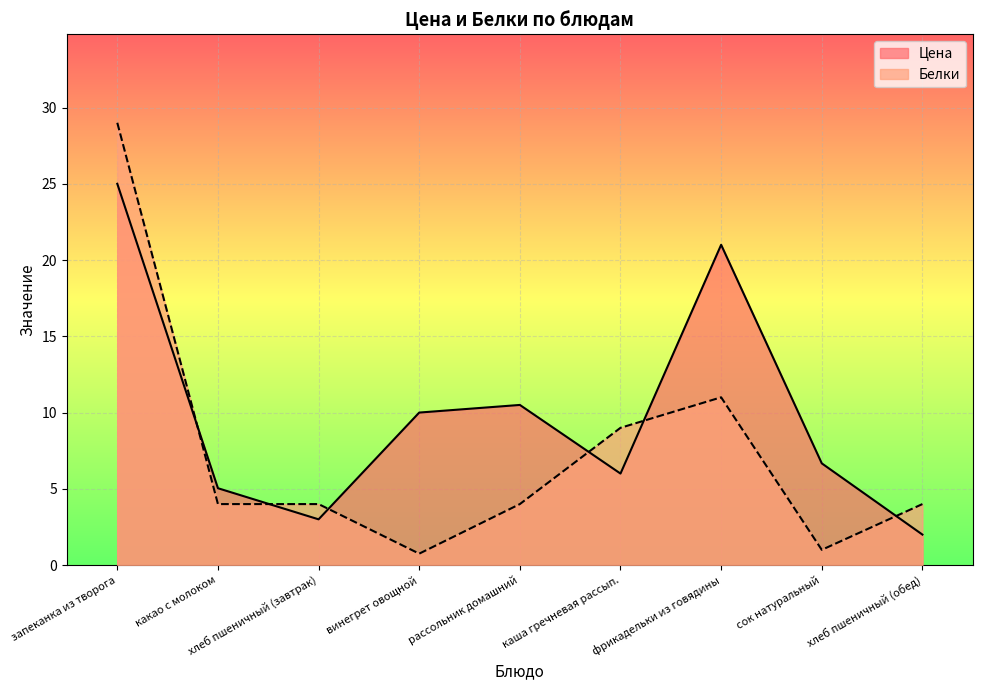

Where do Белки and Цена first cross each other?

запеканка из творога and какао с молоком